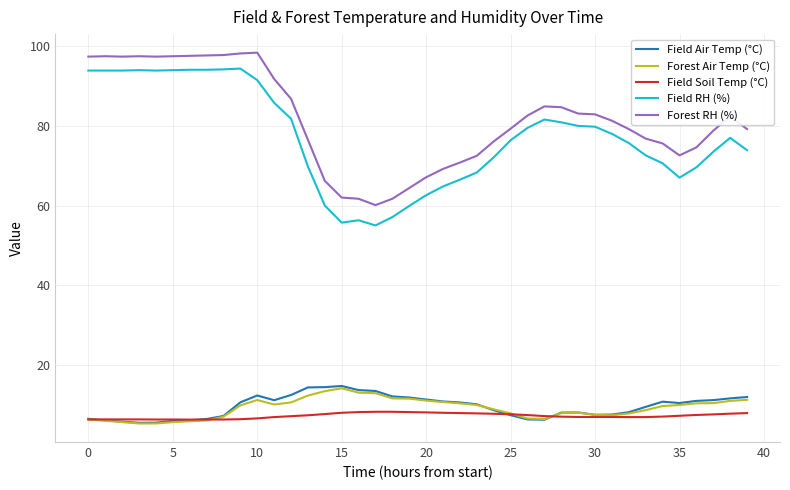

True or false: Field RH (%) and Field Air Temp (°C) intersect in this chart.

False